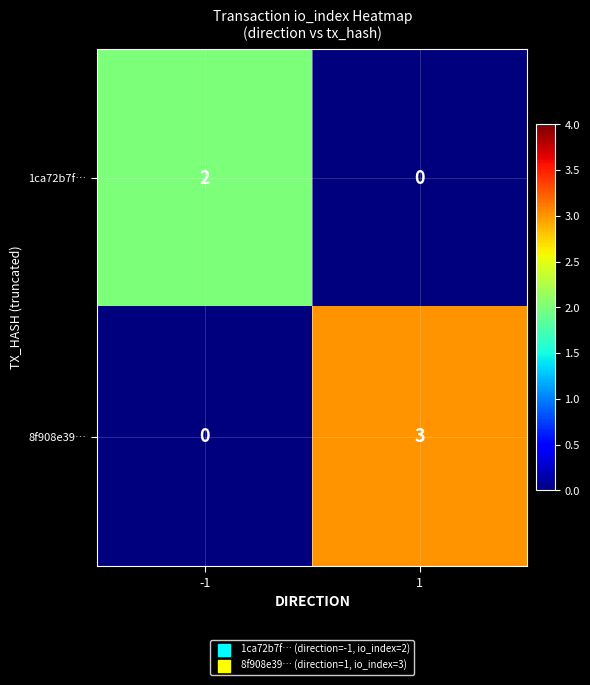

True or false: 1ca72b7f… has a value of -1 at 1.

False